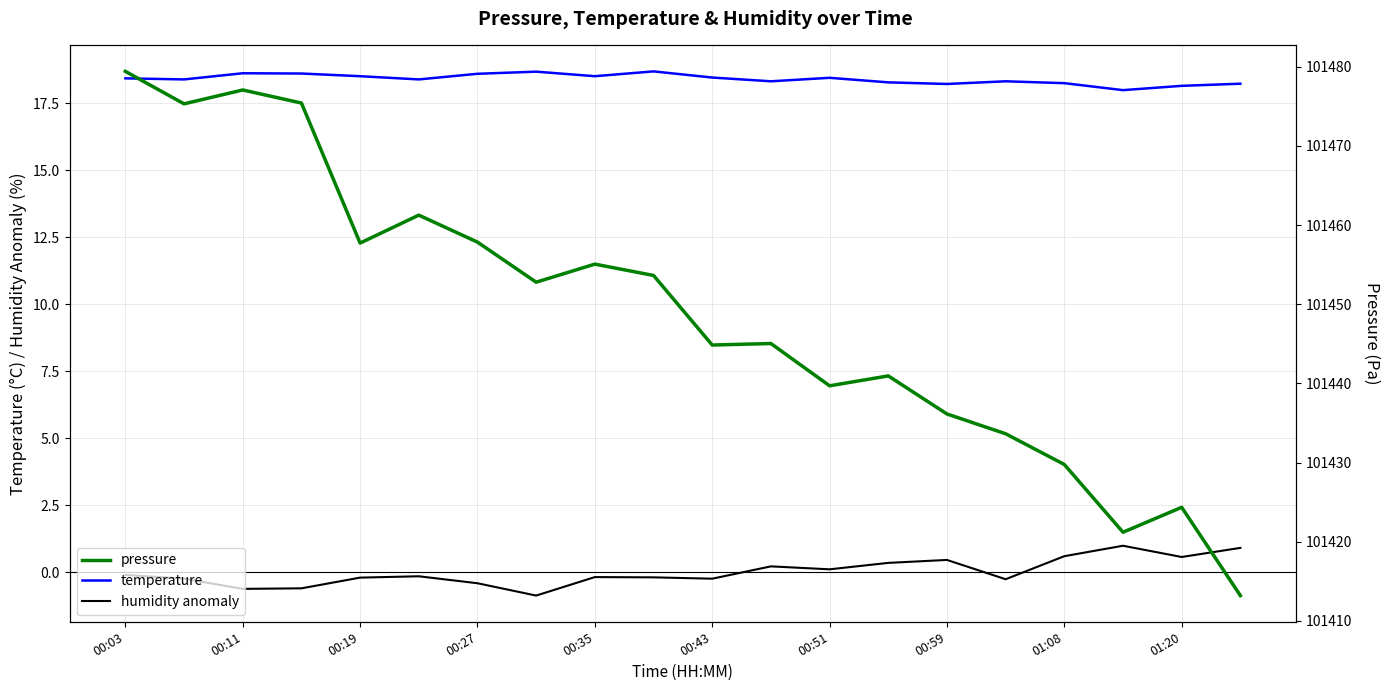

What is the minimum value for humidity anomaly?

-0.9